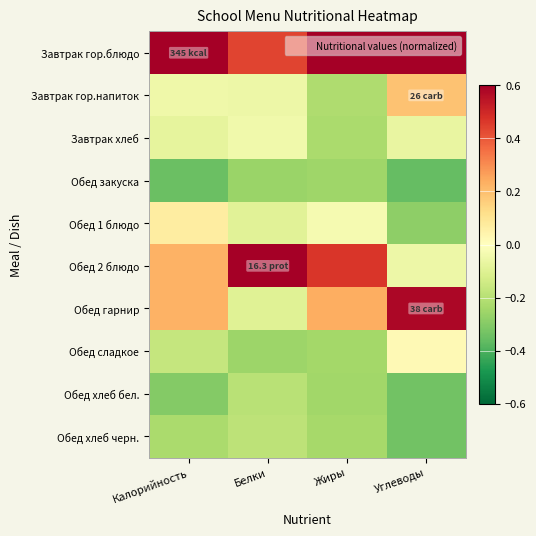

Reading left to right, extract all data points from this chart.

Завтрак гор.блюдо: Калорийность=0.7	Белки=0.4	Жиры=0.7	Углеводы=0.6
Завтрак гор.напиток: Калорийность=-0.1	Белки=-0.1	Жиры=-0.2	Углеводы=0.2
Завтрак хлеб: Калорийность=-0.1	Белки=-0.0	Жиры=-0.2	Углеводы=-0.1
Обед закуска: Калорийность=-0.3	Белки=-0.3	Жиры=-0.3	Углеводы=-0.4
Обед 1 блюдо: Калорийность=0.1	Белки=-0.1	Жиры=-0.0	Углеводы=-0.3
Обед 2 блюдо: Калорийность=0.2	Белки=0.7	Жиры=0.5	Углеводы=-0.1
Обед гарнир: Калорийность=0.2	Белки=-0.1	Жиры=0.2	Углеводы=0.6
Обед сладкое: Калорийность=-0.2	Белки=-0.3	Жиры=-0.2	Углеводы=0.0
Обед хлеб бел.: Калорийность=-0.3	Белки=-0.2	Жиры=-0.2	Углеводы=-0.3
Обед хлеб черн.: Калорийность=-0.2	Белки=-0.2	Жиры=-0.2	Углеводы=-0.3